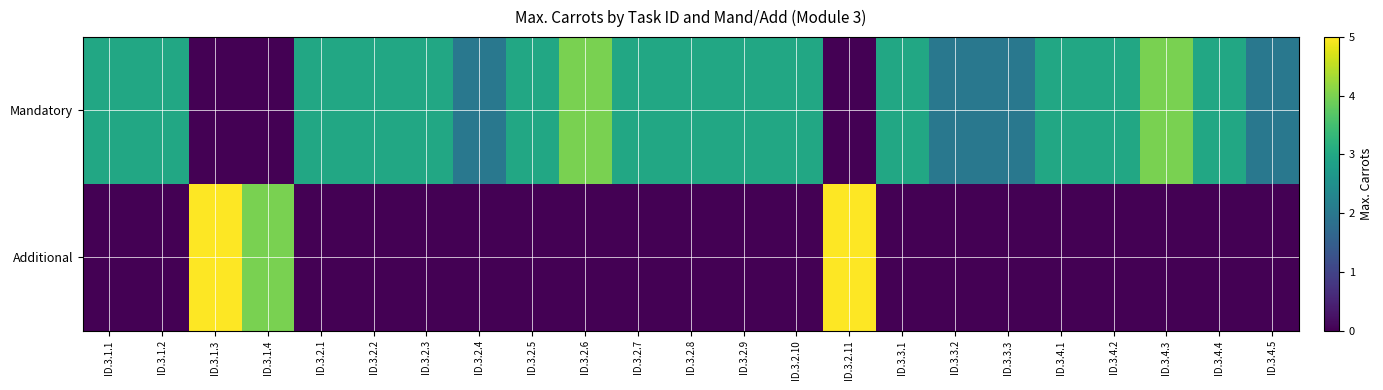

What is the total value across all series at ID.3.2.3?

3